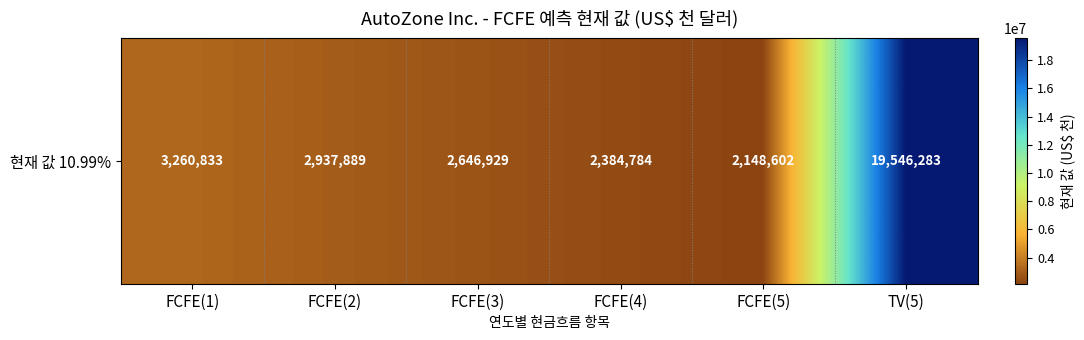

The chart shows a value of 2802281 at FCFE(5). True or false?

False